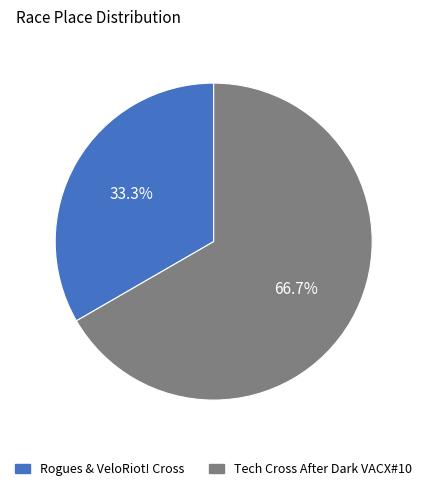

Count the number of slices in the pie.

2